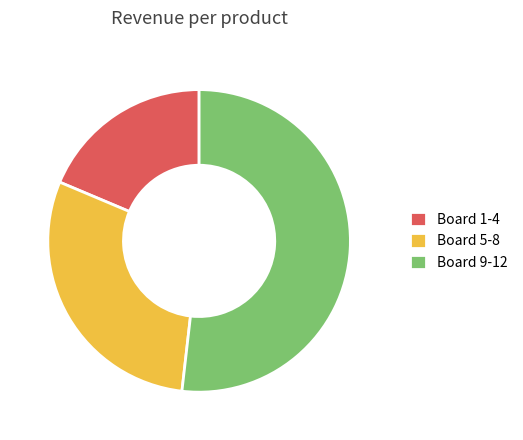

The Board 1-4 slice represents 25% of the pie. True or false?

False